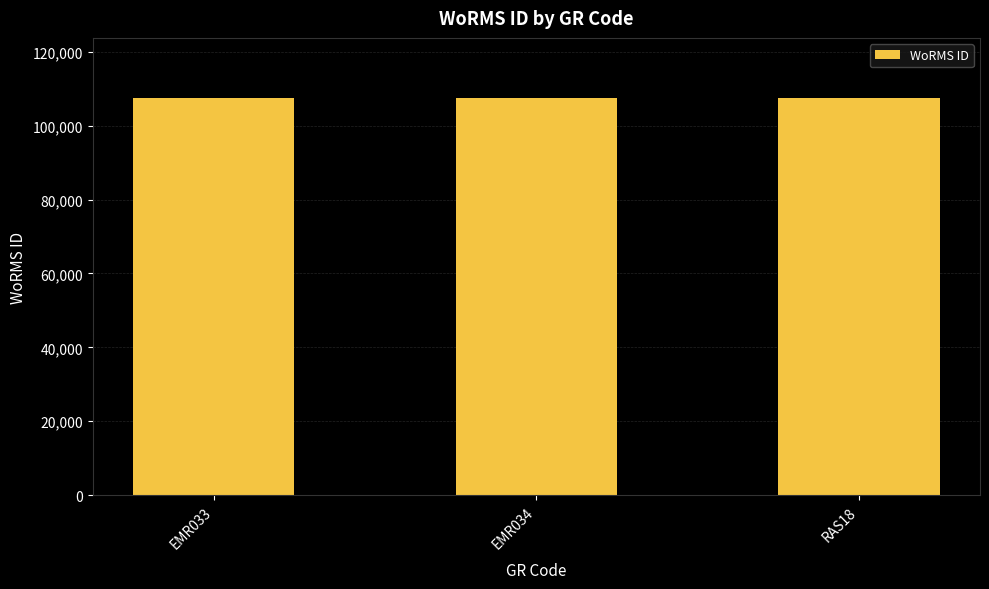

What is the value of the 1st bar from the left?

107614